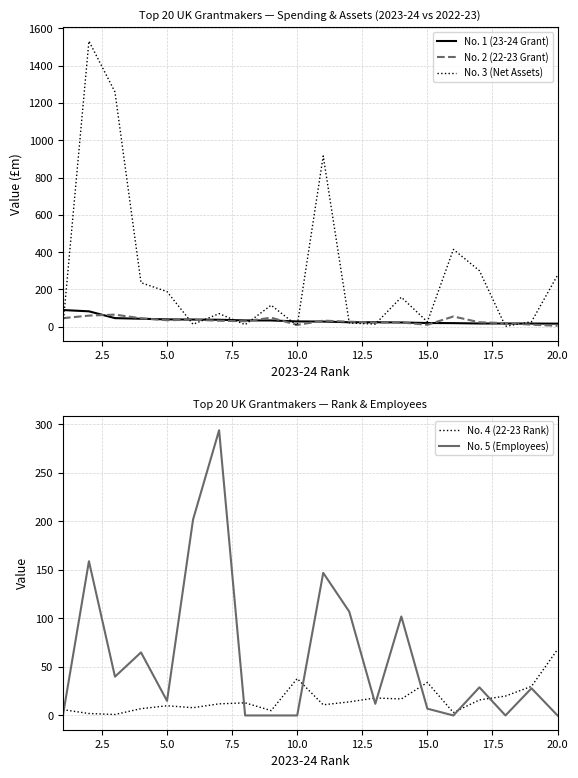

Is it true that No. 4 (22-23 Rank) equals 61 at 10.0?

False